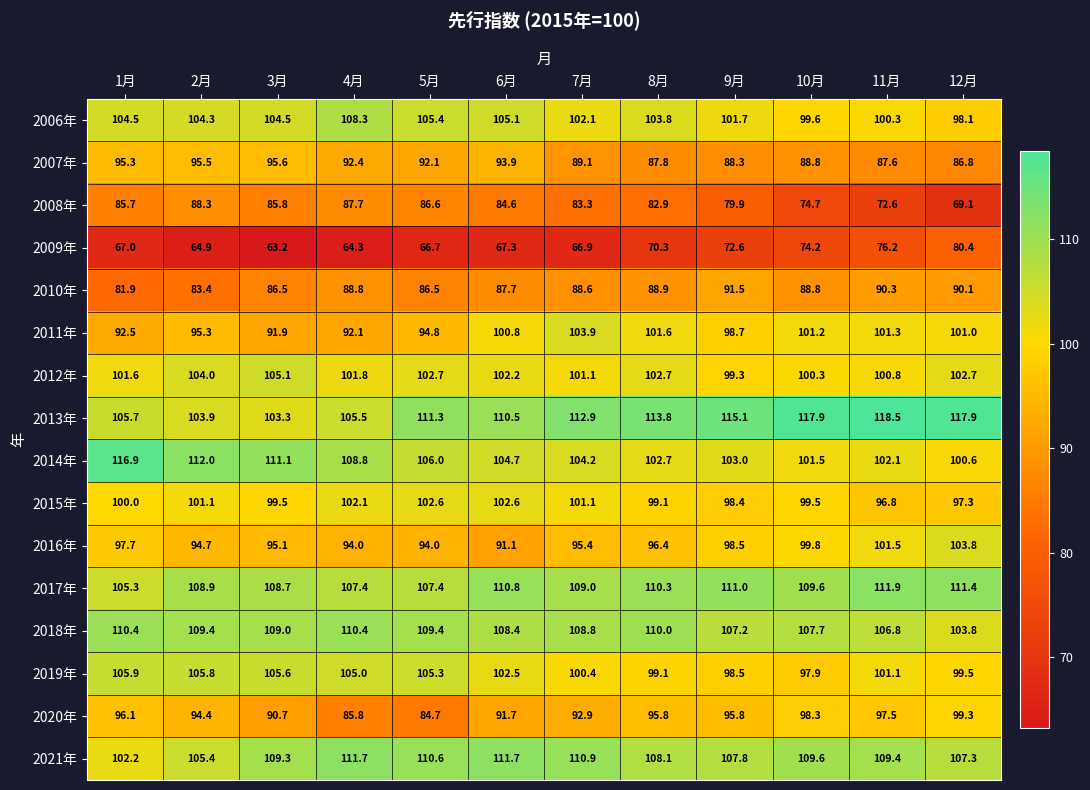

Between 2月 and 11月, which series saw the biggest shift?

2008年